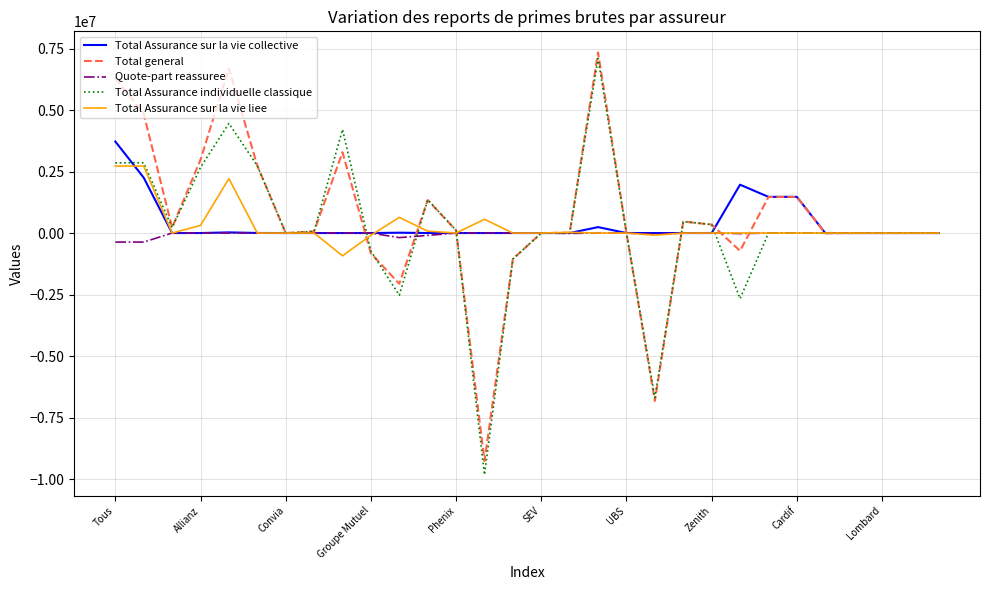

Which series has the widest spread of values?

Total Assurance individuelle classique